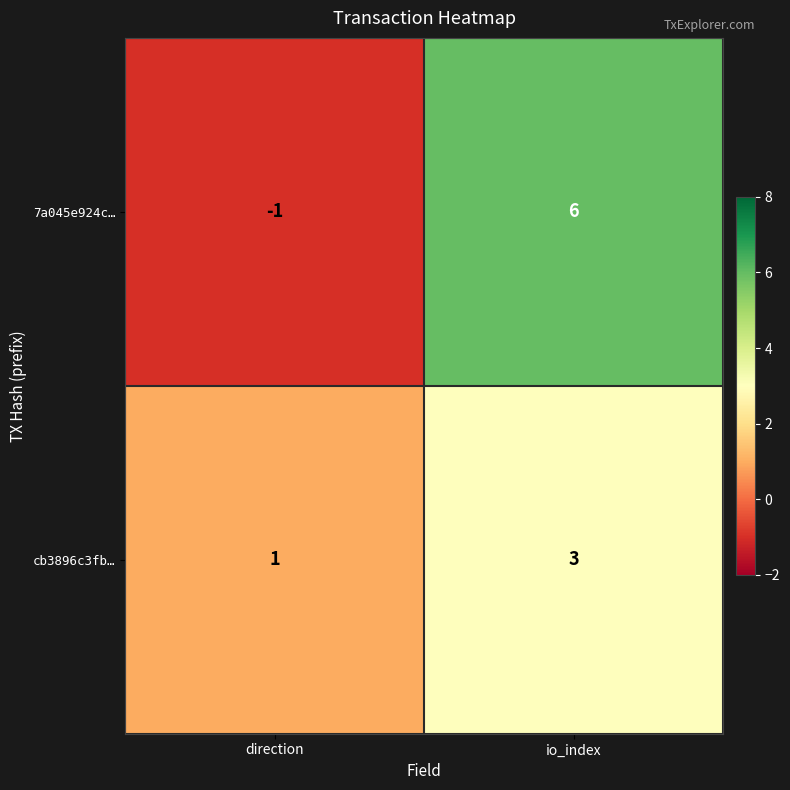

How many series are shown in this chart?

2